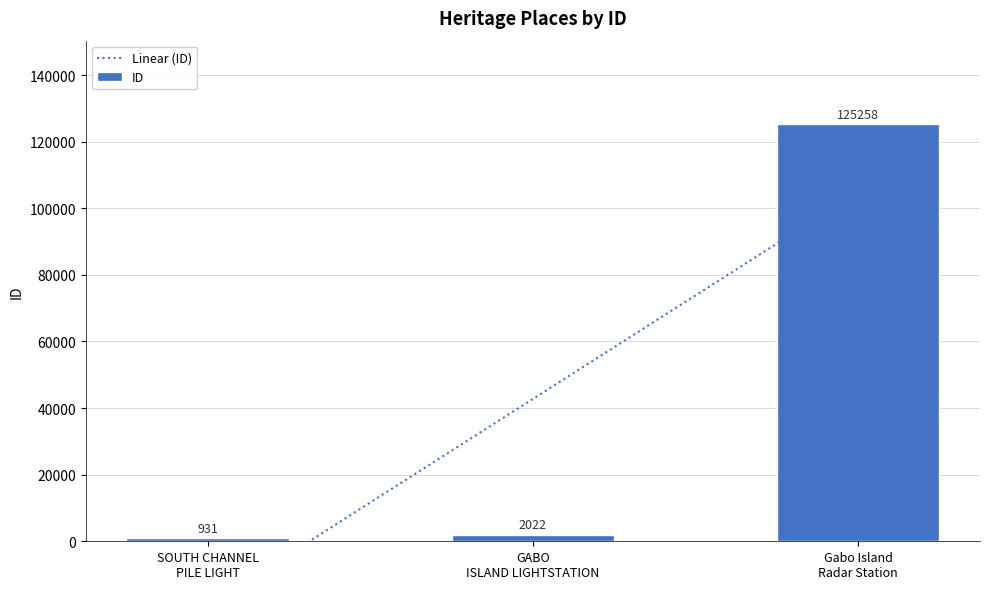

Is it true that the value at SOUTH CHANNEL PILE LIGHT is 931?

True